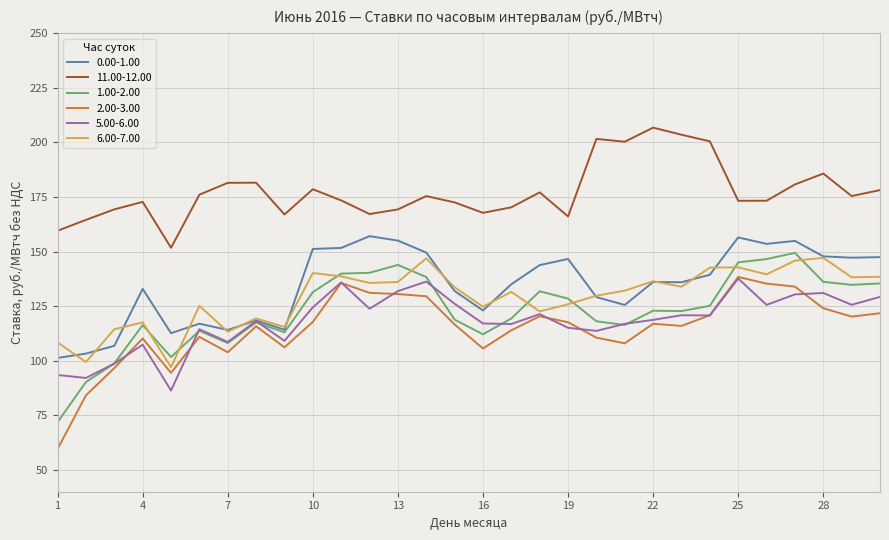

What is the minimum value shown in the chart?

59.6